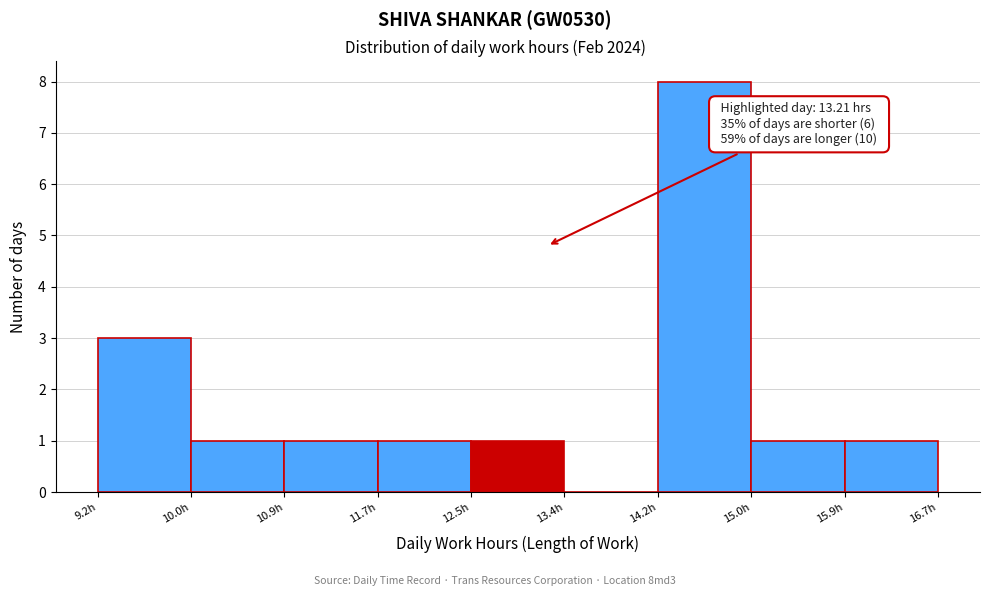

Over which range of the x-axis is the bar tallest?

14.2 to 15.0